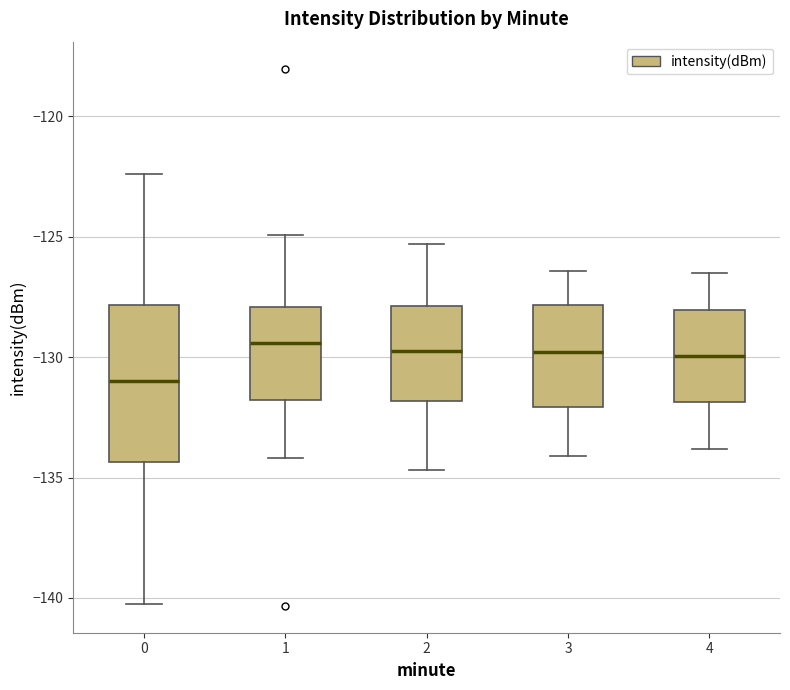

Reading left to right, transcribe this box plot: for each box, give where its median line is, the range the box spans, and where its two whiskers end, as read against the y-axis. The values are not printed on the chart, so give them approximately, as read against the axis.

0: median -131.0, box -134.5 to -128.0, whiskers -140.0 to -122.5
1: median -129.5, box -132.0 to -128.0, whiskers -134.0 to -125.0
2: median -129.5, box -132.0 to -128.0, whiskers -134.5 to -125.5
3: median -130.0, box -132.0 to -128.0, whiskers -134.0 to -126.5
4: median -130.0, box -132.0 to -128.0, whiskers -134.0 to -126.5